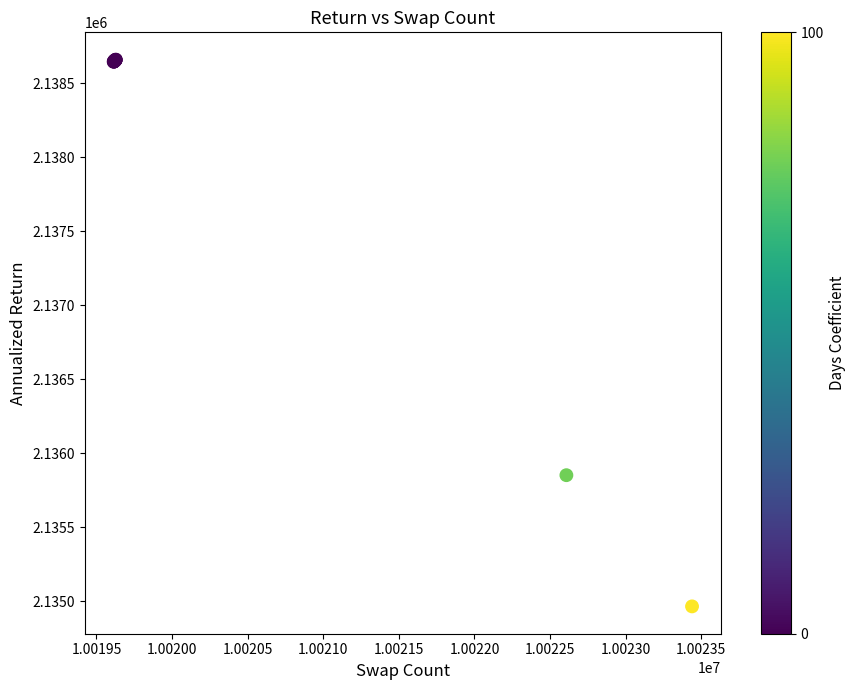

What Y value in the scatter plot is closest to 2136812?

2135852